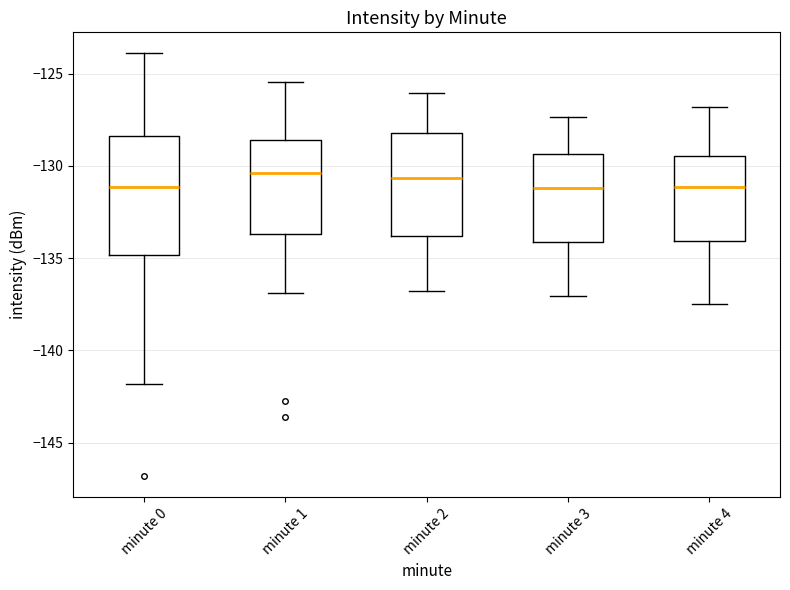

Which box is the tallest, from its lower edge to its upper edge?

minute 0